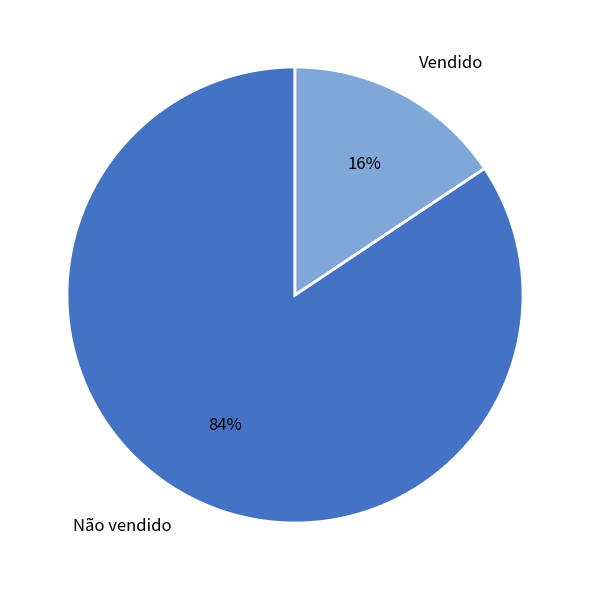

To the nearest percent, what is the average slice percentage?

50%